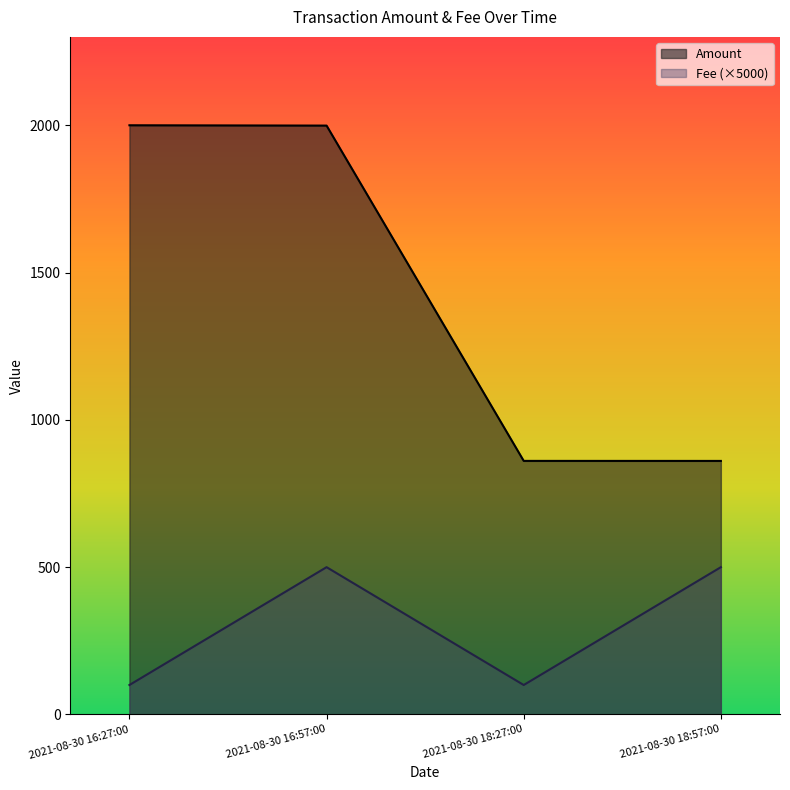

True or false: Amount has a value of 2000.0 at 2021-08-30 16:27:00.

True